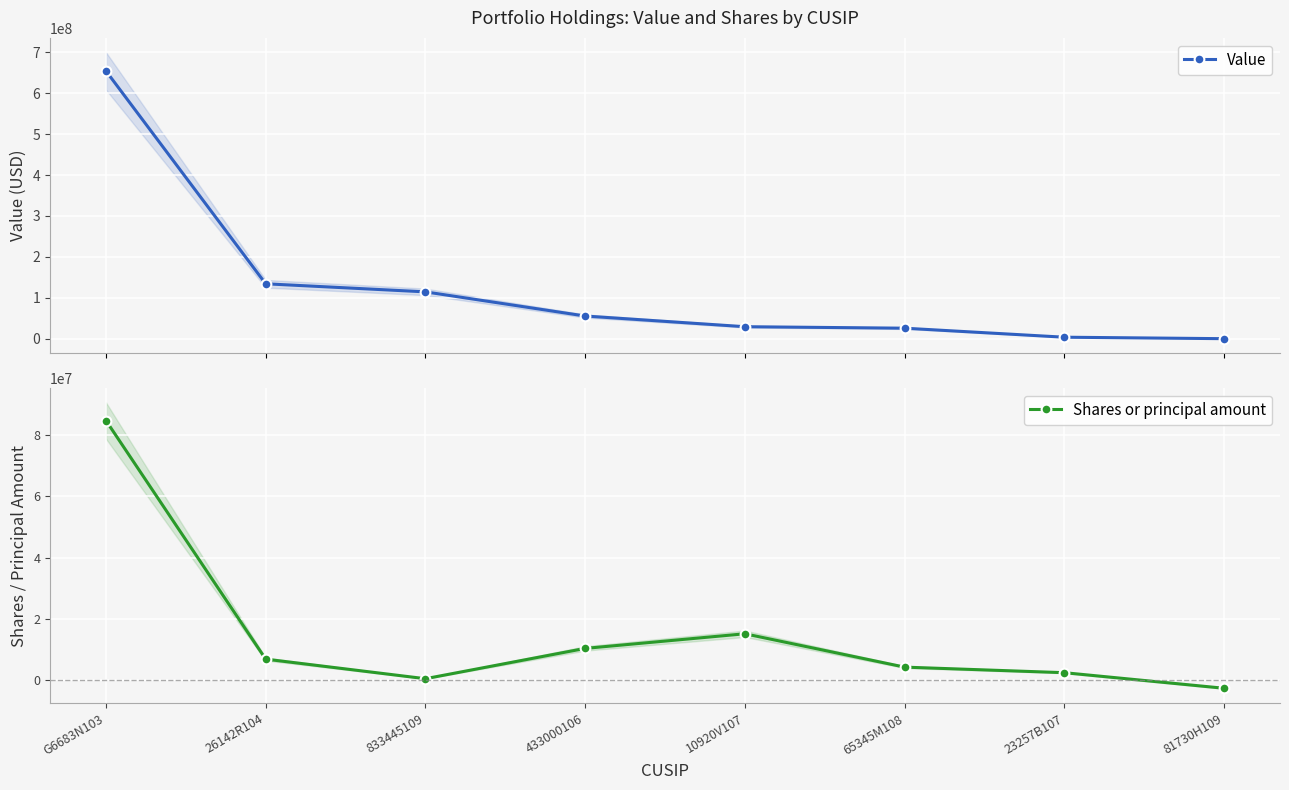

Is the value of Value at 23257B107 greater than the value of Shares or principal amount at 65345M108?

No